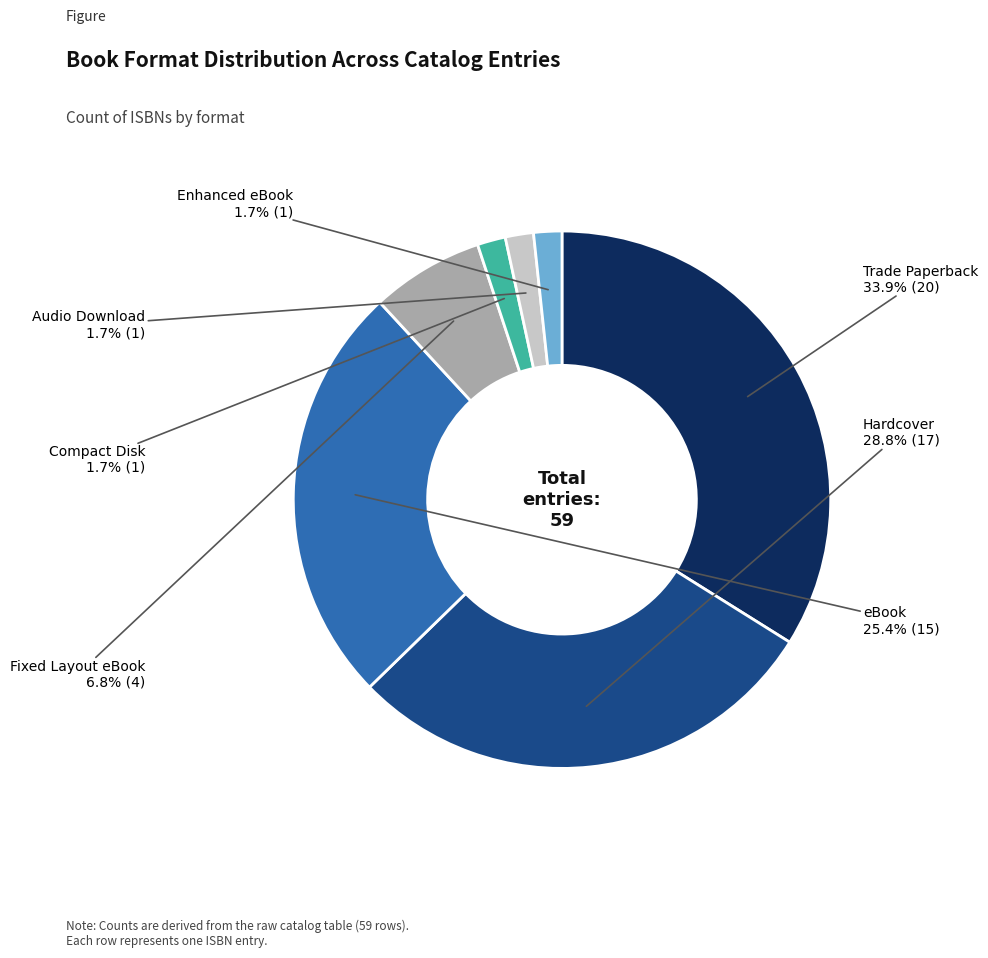

How many slices are in this pie chart?

7